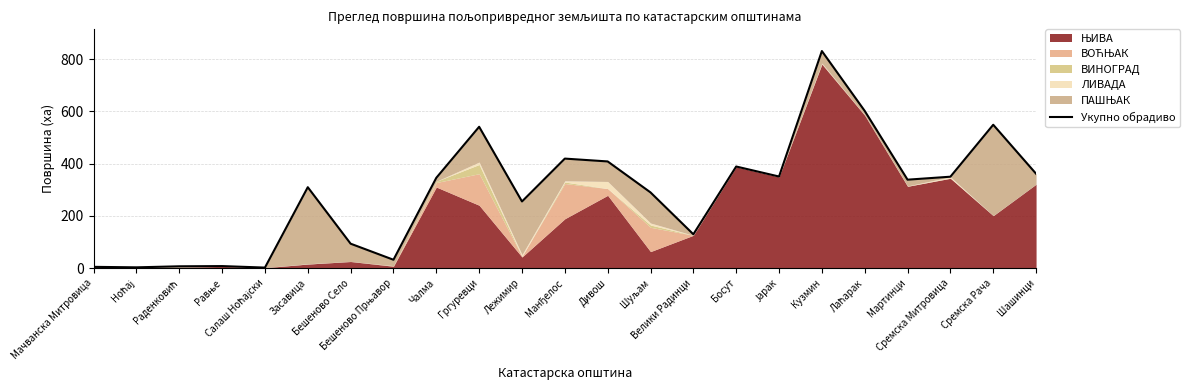

Approximately how many times larger is the value at Чалма compared to Гргуревци?

0.6